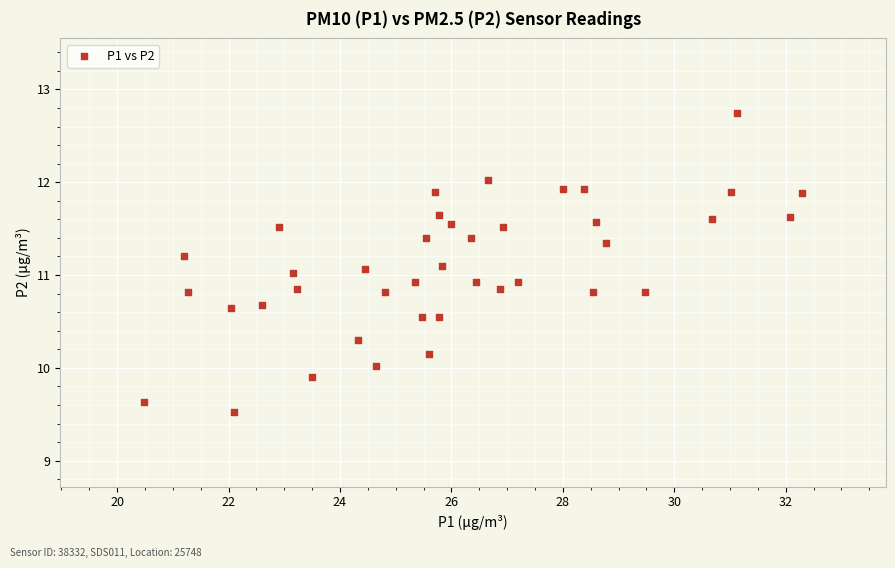

What is the range of X values (max minus min)?

11.8